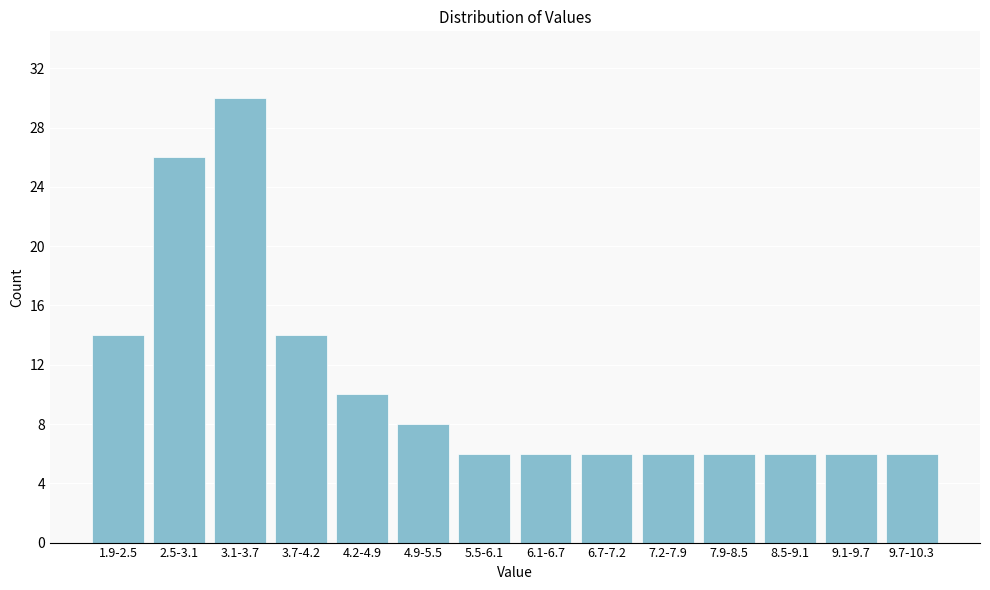

Reading right to left, extract all data points from this chart.

6	6	6	6	6	6	6	6	8	10	14	30	26	14